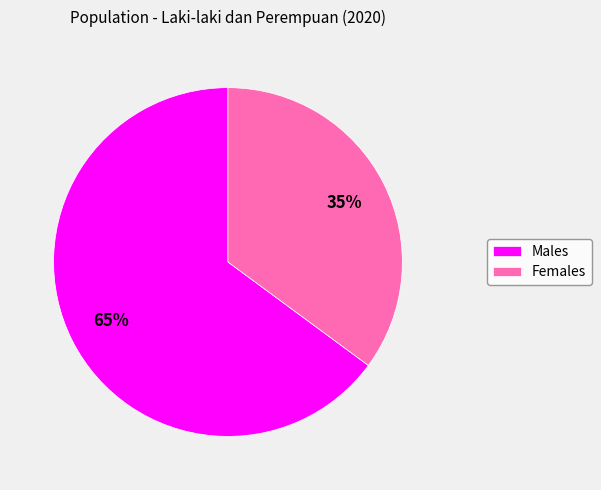

Which has a higher value, Males or Females?

Males